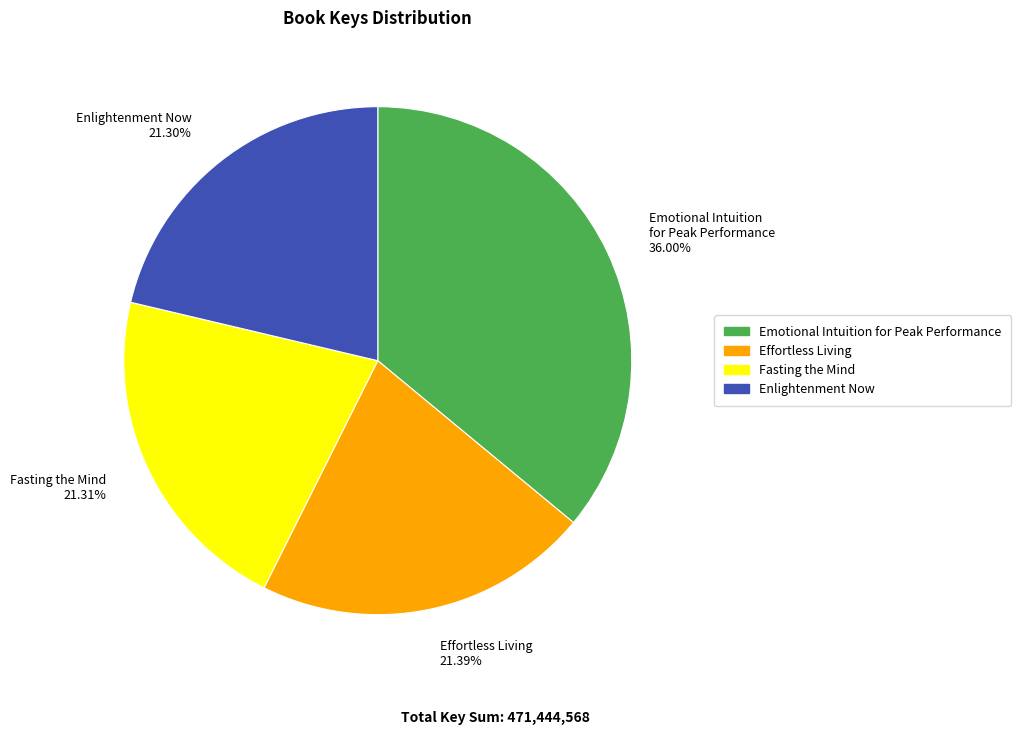

To the nearest percent, what portion does Enlightenment Now represent?

21%